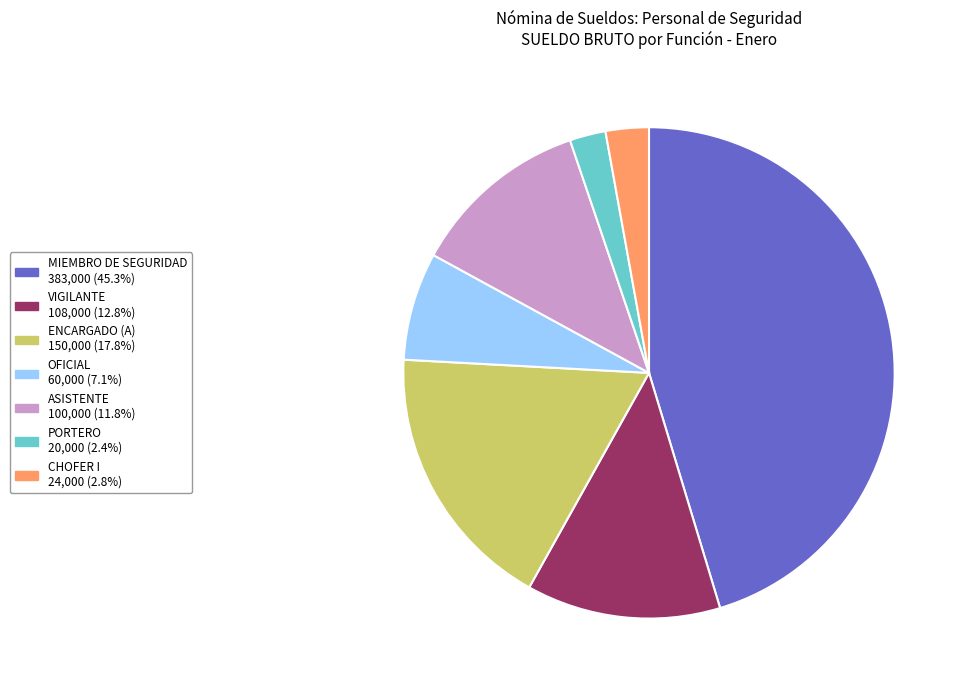

Which category has the biggest portion of the pie?

MIEMBRO DE SEGURIDAD